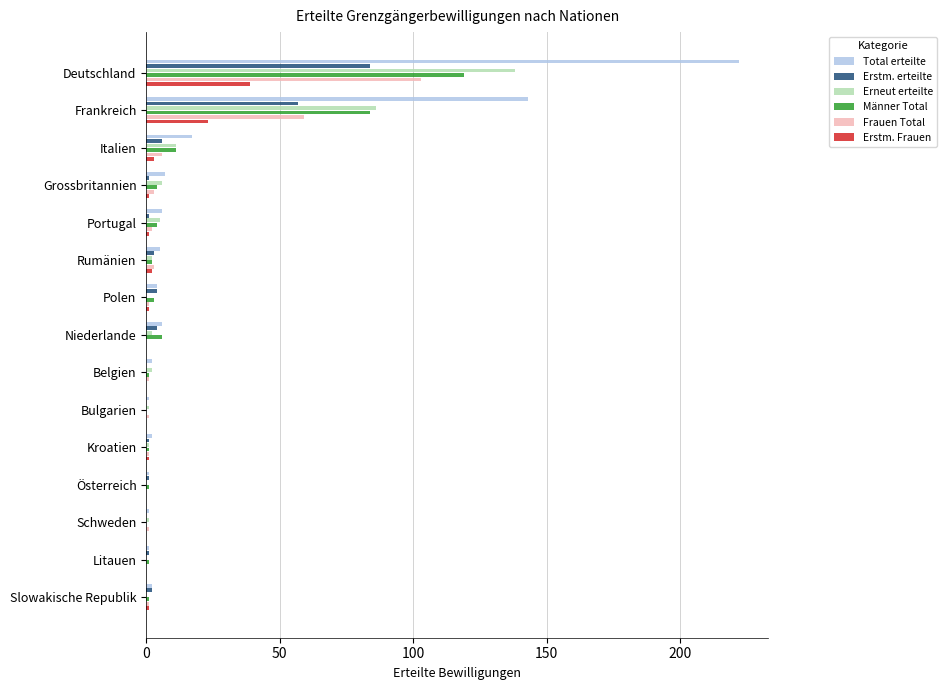

True or false: Frauen Total has a value of 59 at Deutschland.

False